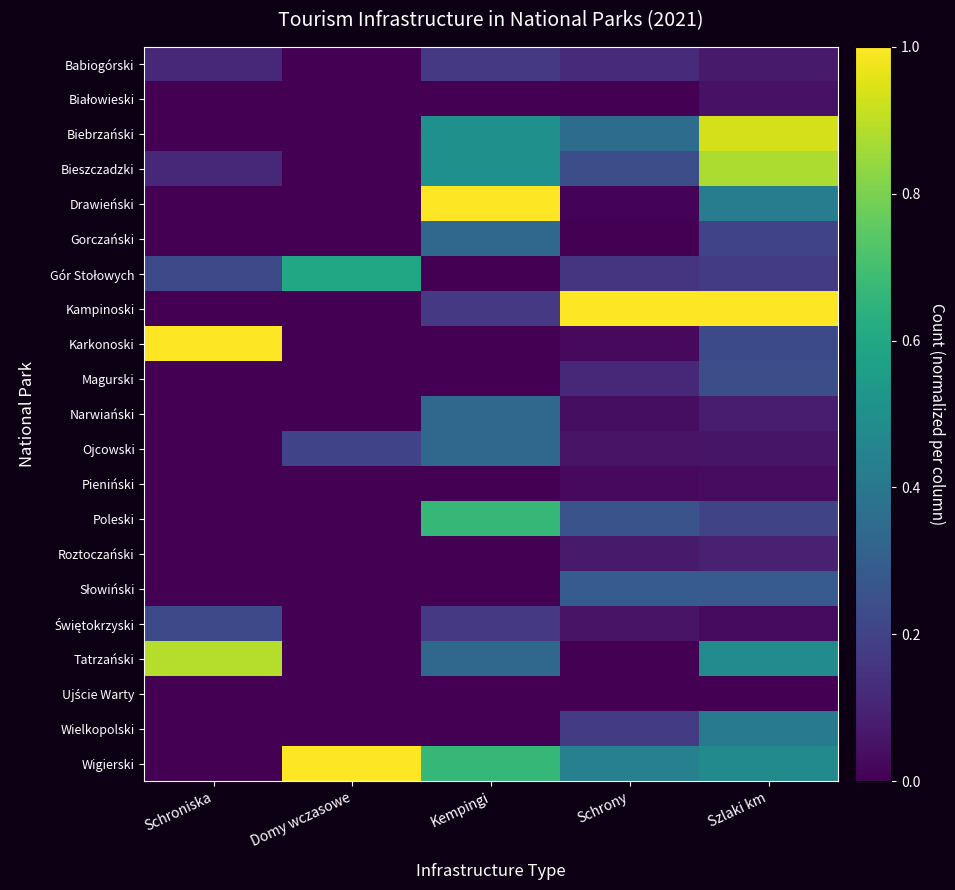

What is the difference between the highest and lowest values at Szlaki km?

1.0